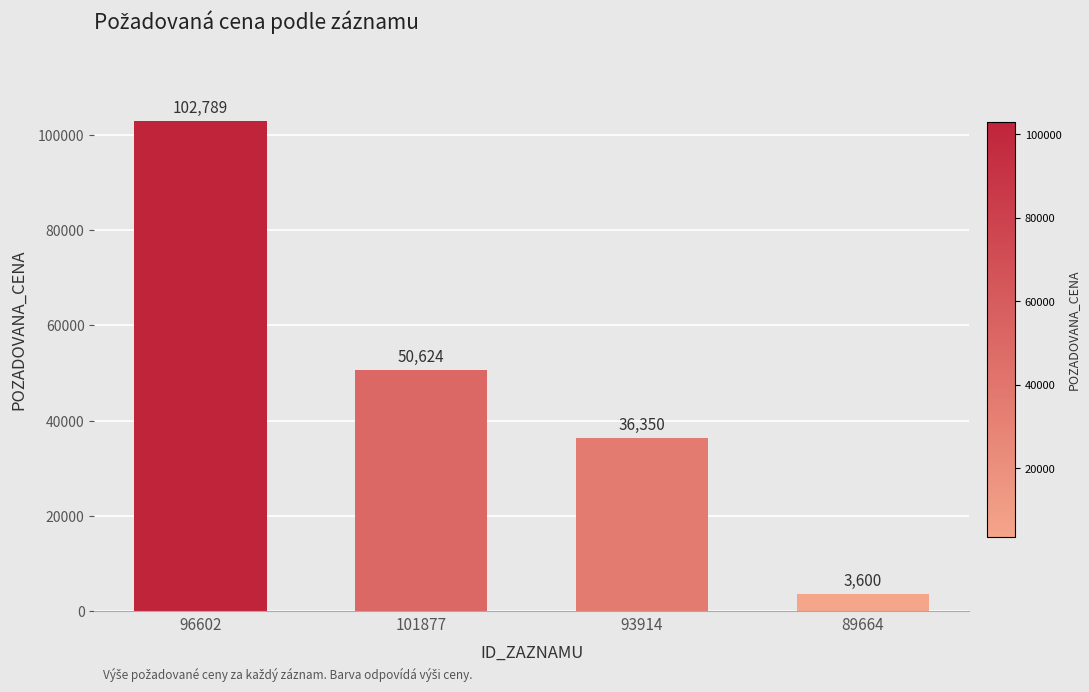

At which label does the data first exceed 50624?

96602